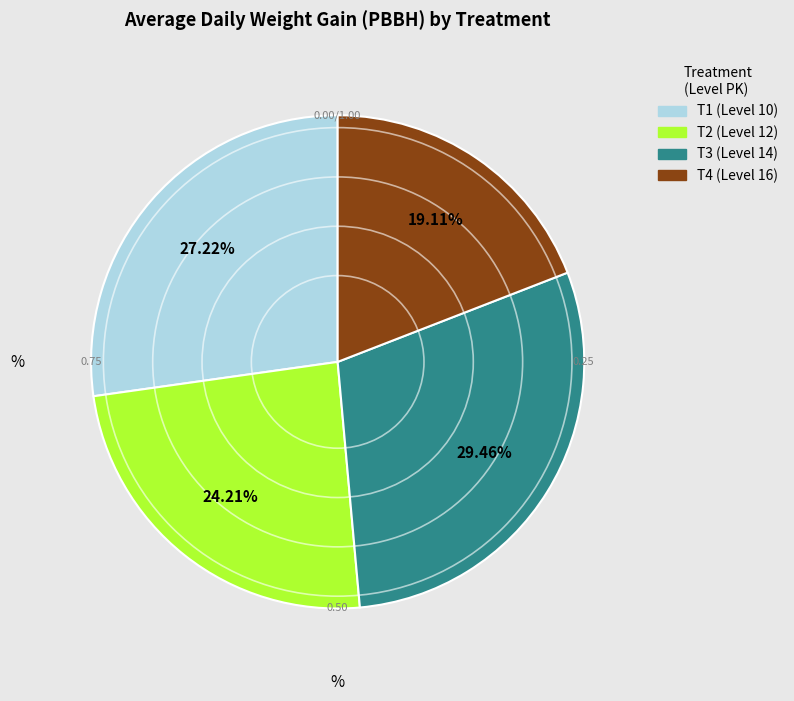

True or false: T3 (Level 14) accounts for 29% of the total.

True